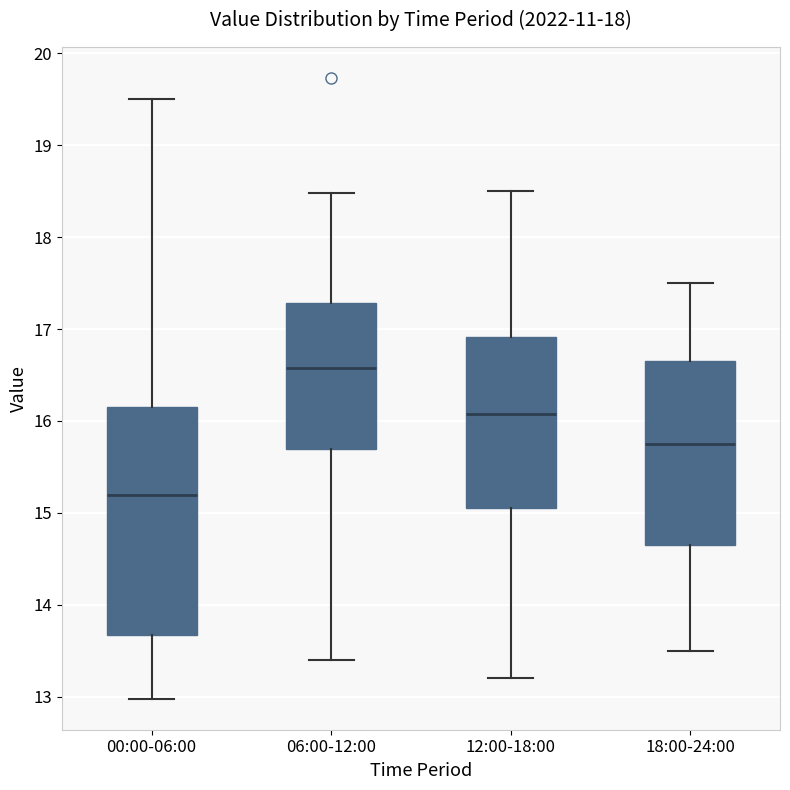

Reading left to right, read every box against the y-axis: the position of its median line, the range the box covers, and the ends of its whiskers. The values are not printed on the chart, so give them approximately, as read against the axis.

00:00-06:00: median 15.2, box 13.7 to 16.2, whiskers 13.0 to 19.5
06:00-12:00: median 16.6, box 15.7 to 17.3, whiskers 13.4 to 18.5
12:00-18:00: median 16.1, box 15.1 to 16.9, whiskers 13.2 to 18.5
18:00-24:00: median 15.8, box 14.7 to 16.7, whiskers 13.5 to 17.5